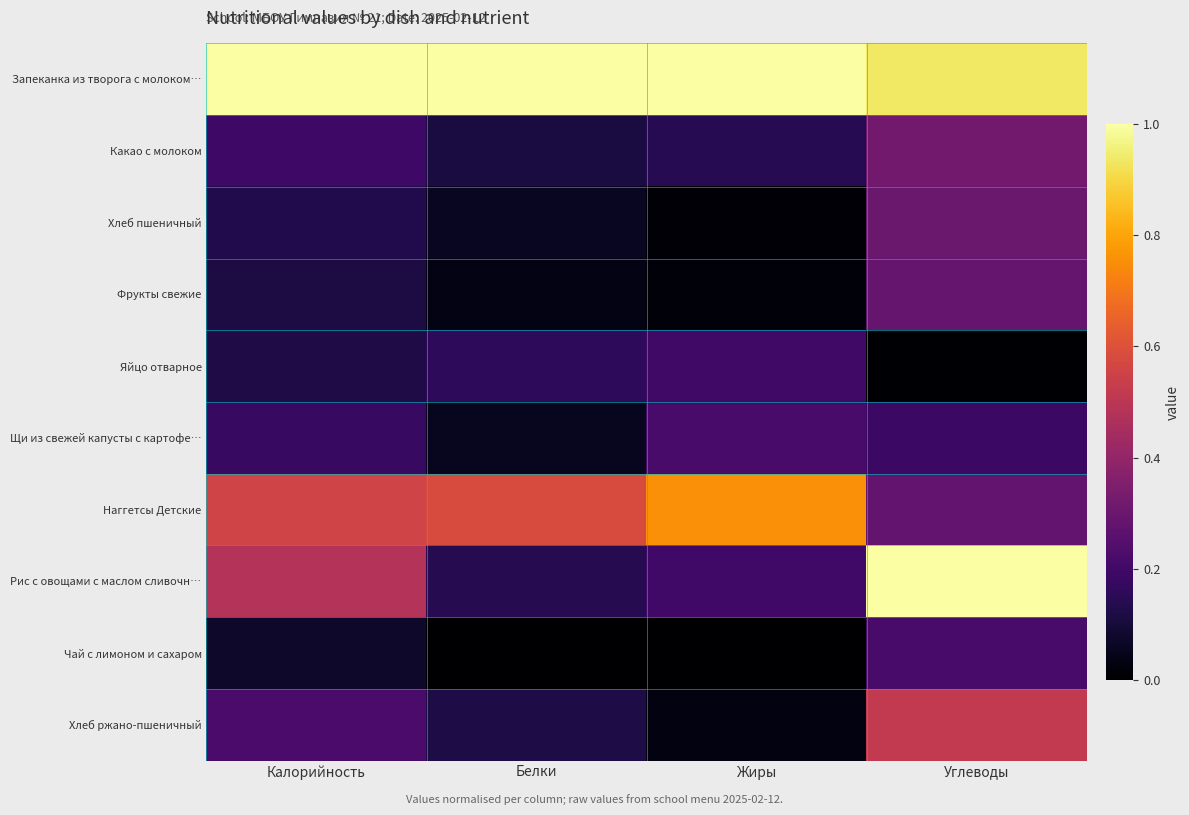

Which series has the widest spread of values?

Рис с овощами с маслом сливочн…